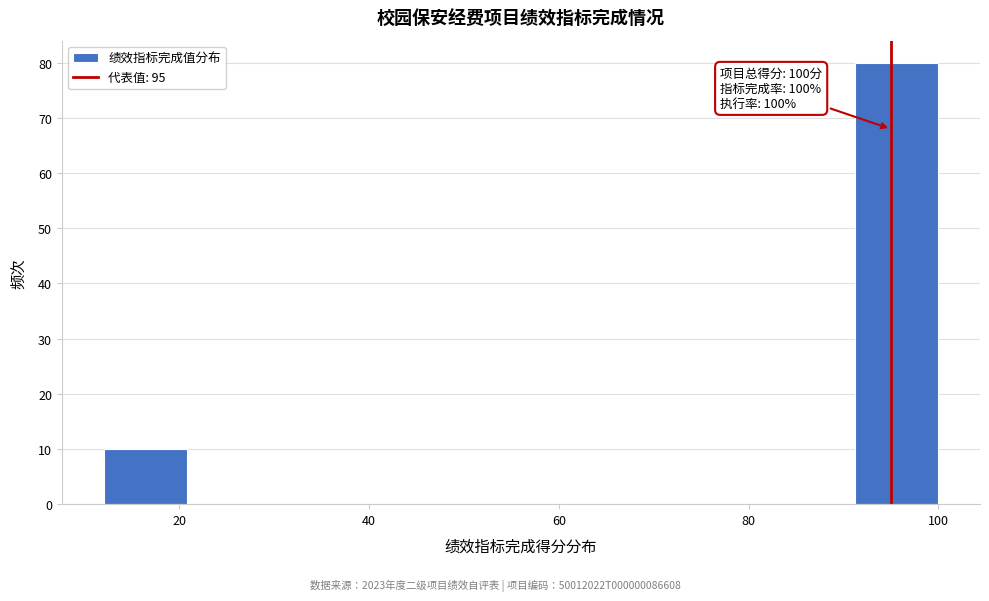

Over which range of the x-axis is the bar tallest?

91.2 to 100.0